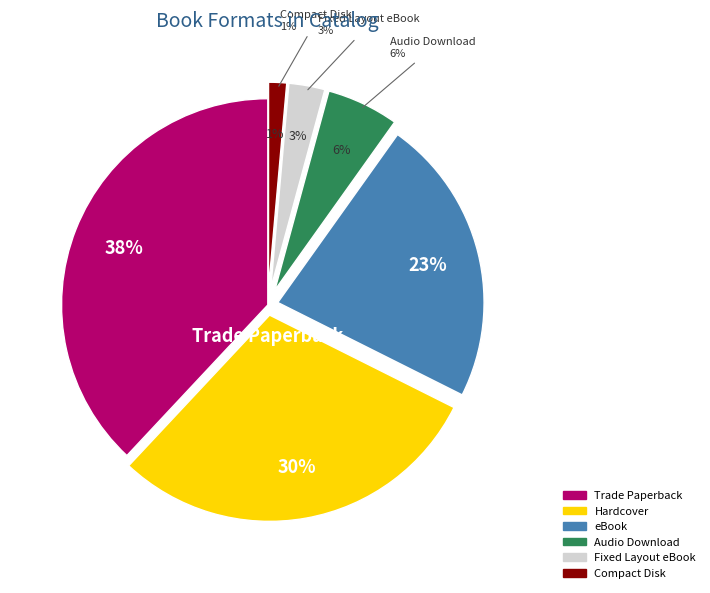

To the nearest percent, what is the combined percentage of Compact Disk and Audio Download?

7%